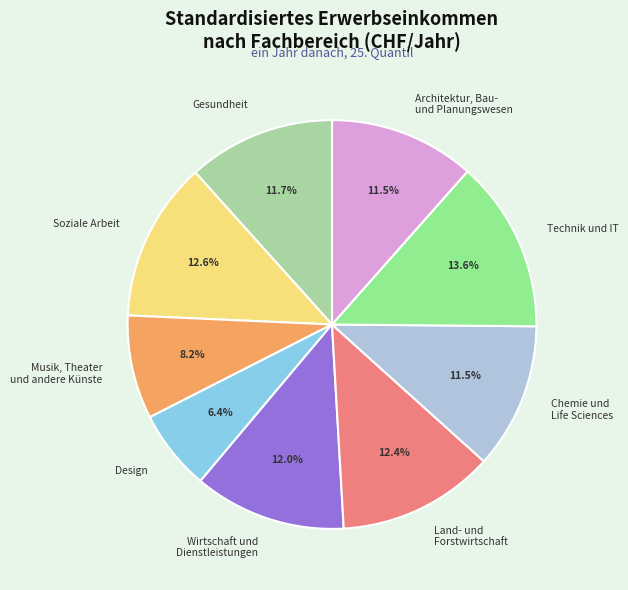

Count the number of slices in the pie.

9